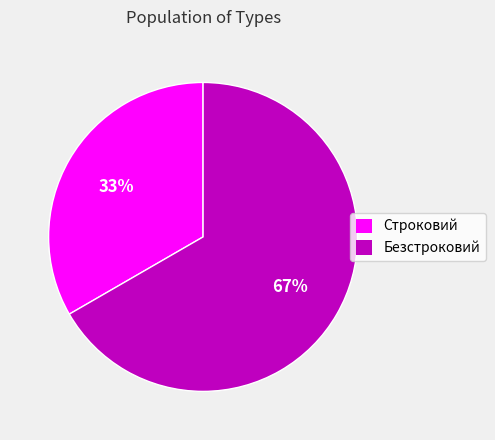

Does Строковий represent more than half of the total?

No